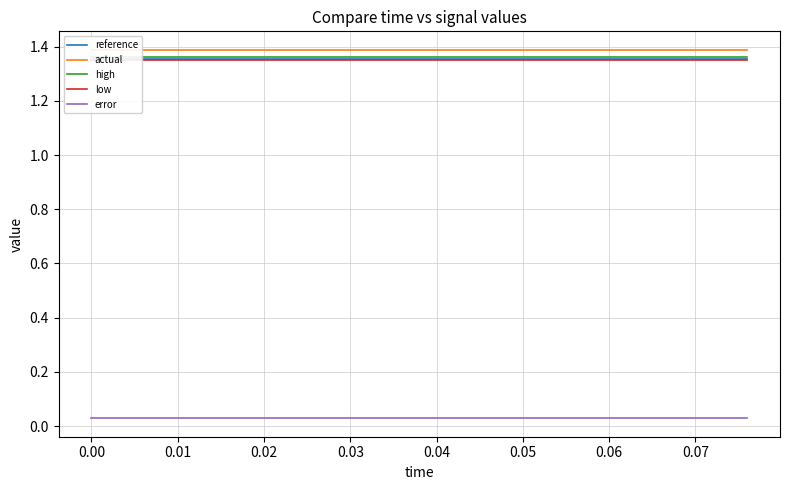

Which series has the largest range (max minus min)?

reference